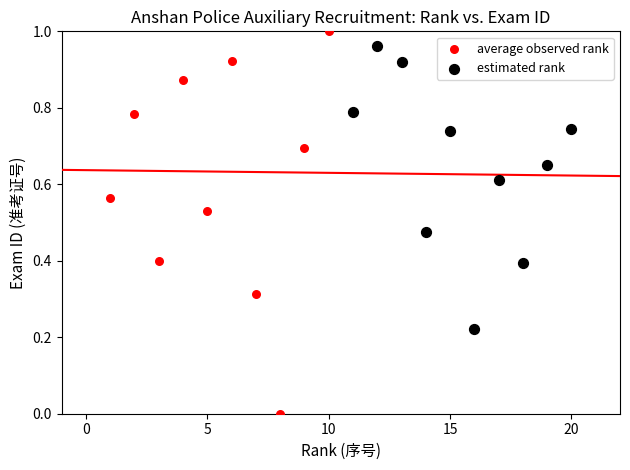

Which series has the largest Y range (max minus min)?

average observed rank